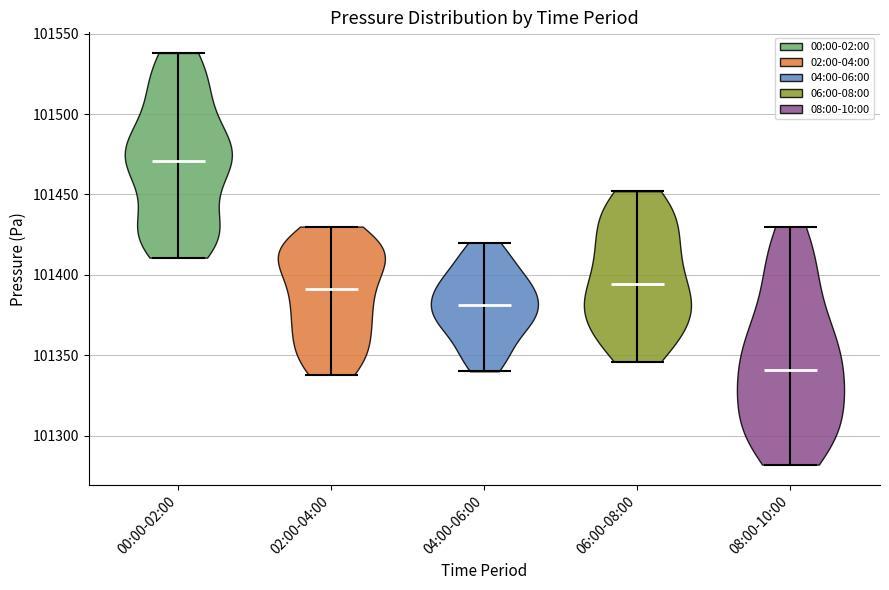

What is the lowest point the violin for 06:00-08:00 reaches on the y-axis? The values are not printed on the chart, so give them approximately, as read against the axis.

101345